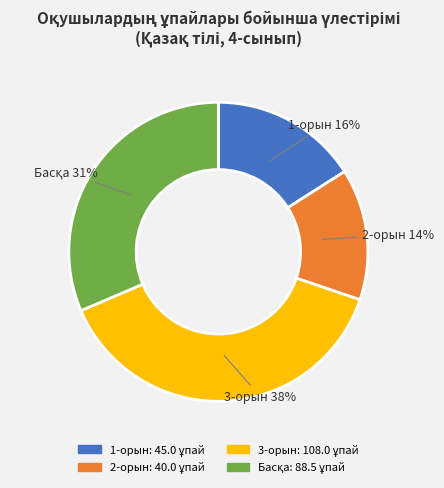

To the nearest percent, what is the difference between the largest and smallest slice percentages?

24%